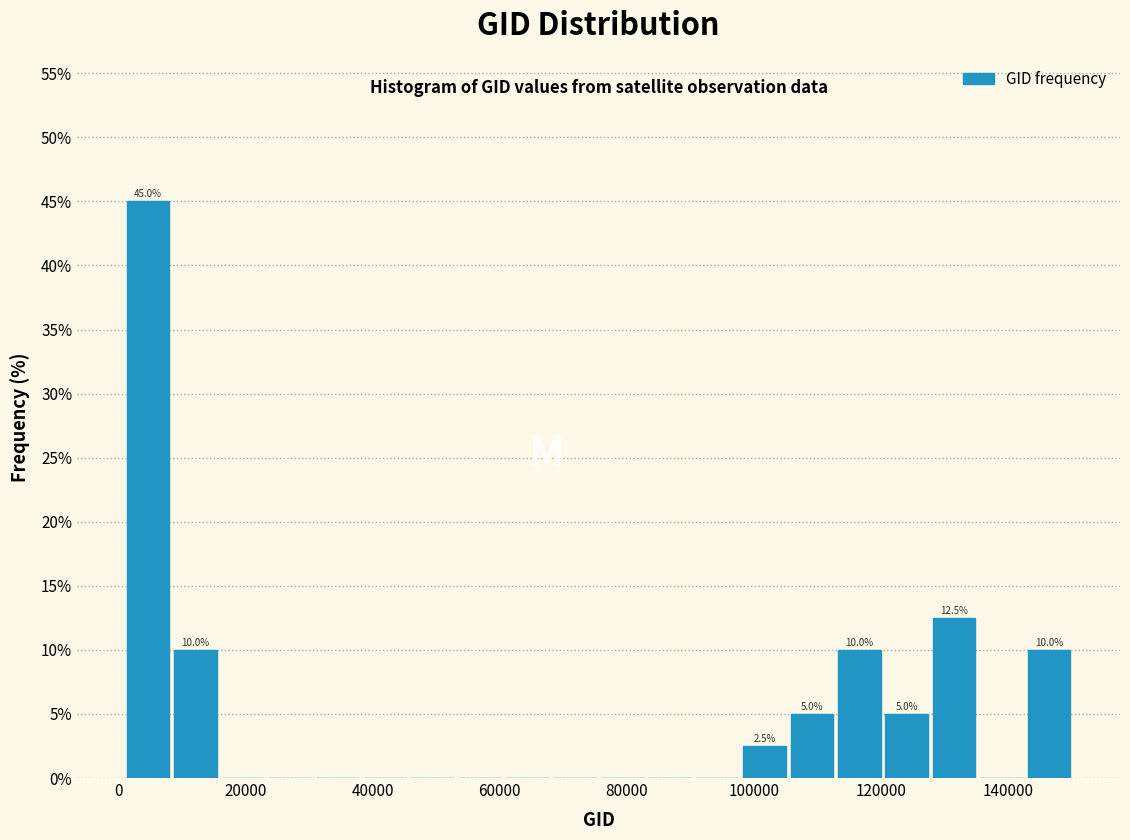

Around what value on the x-axis is the tallest bar? Give the approximate position of its centre, as read against the axis.

4000